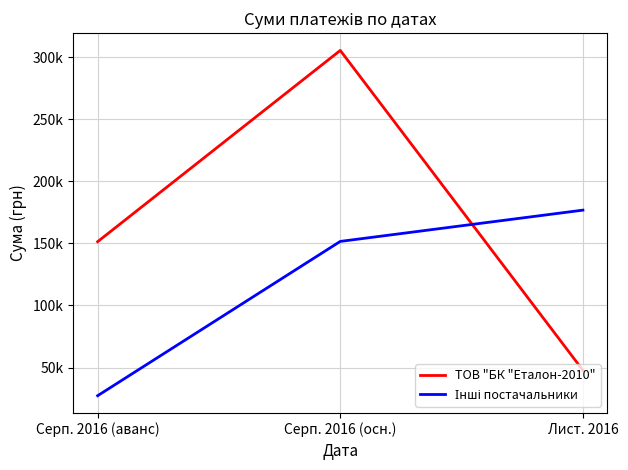

Reading left to right, extract all data points from this chart.

ТОВ "БК "Еталон-2010": Серп. 2016 (аванс)=151401.0	Серп. 2016 (осн.)=305523.0	Лист. 2016=47746.1
Інші постачальники: Серп. 2016 (аванс)=27274.3	Серп. 2016 (осн.)=151618.3	Лист. 2016=176816.9